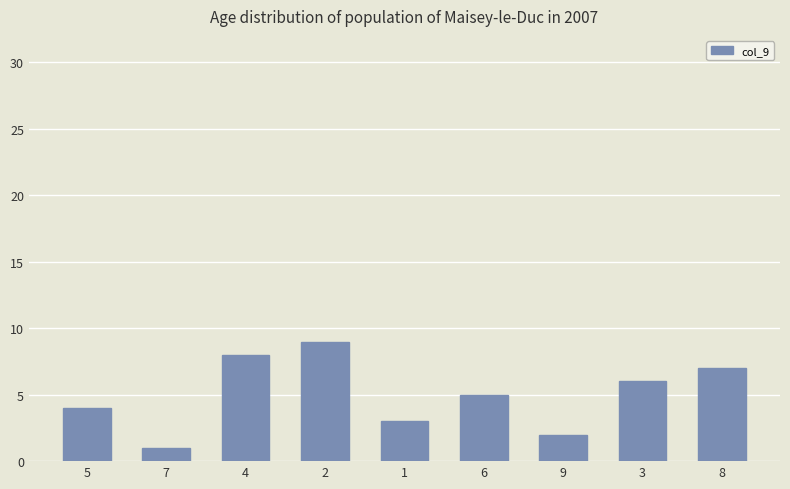

How many distinct data groups are displayed?

1